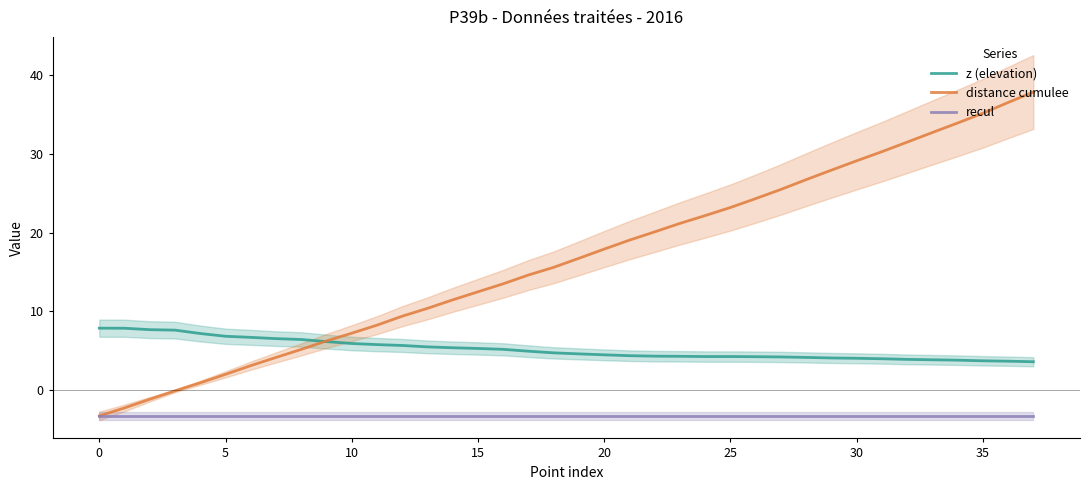

True or false: recul and distance cumulee cross at least once.

False